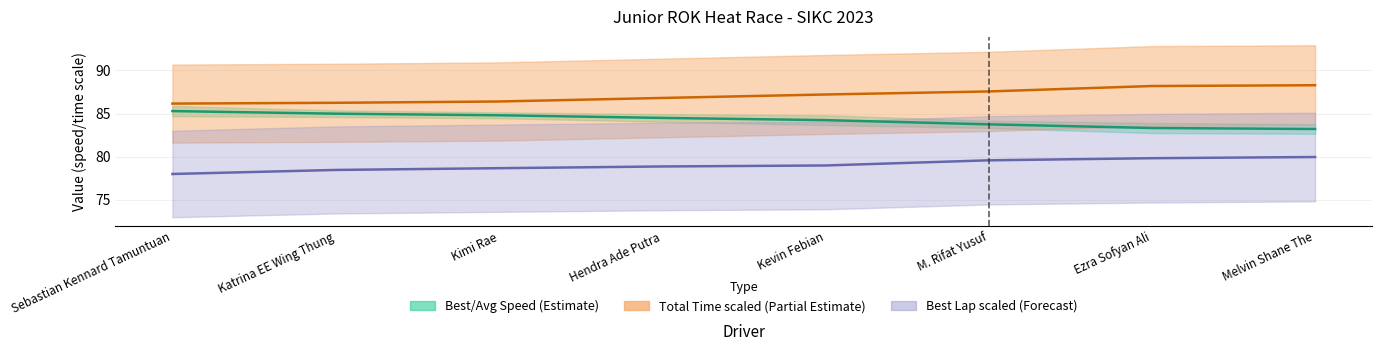

Rank the series by their maximum value, from highest to lowest.

Total Time / 4.x (Partial Estimate), Best/Avg Speed (Estimate), Best Lap × 1.5 (Forecast)